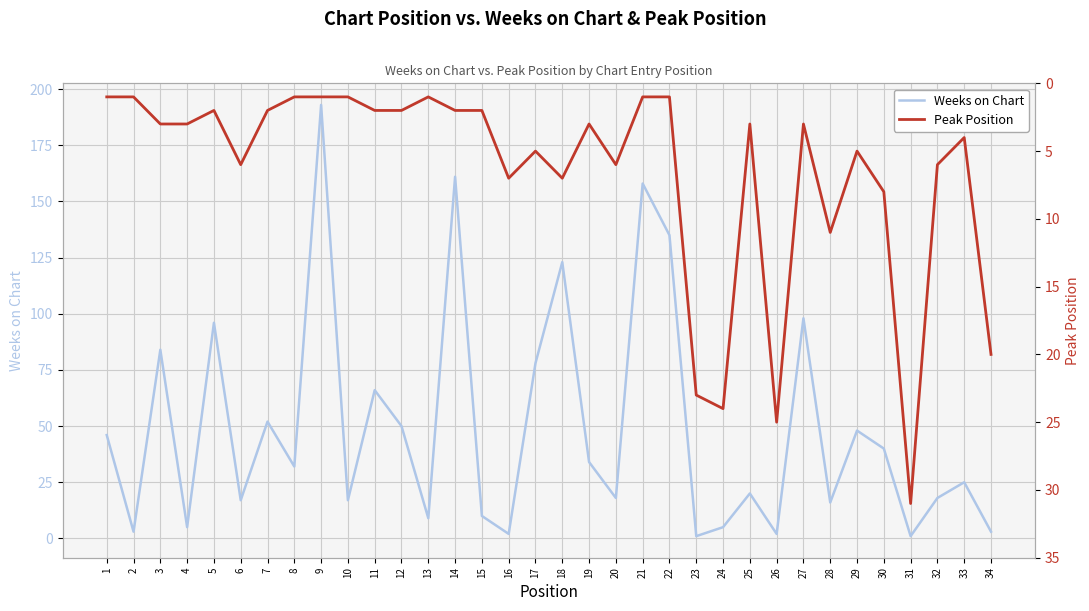

Is it true that Weeks on Chart equals 22 at 11?

False